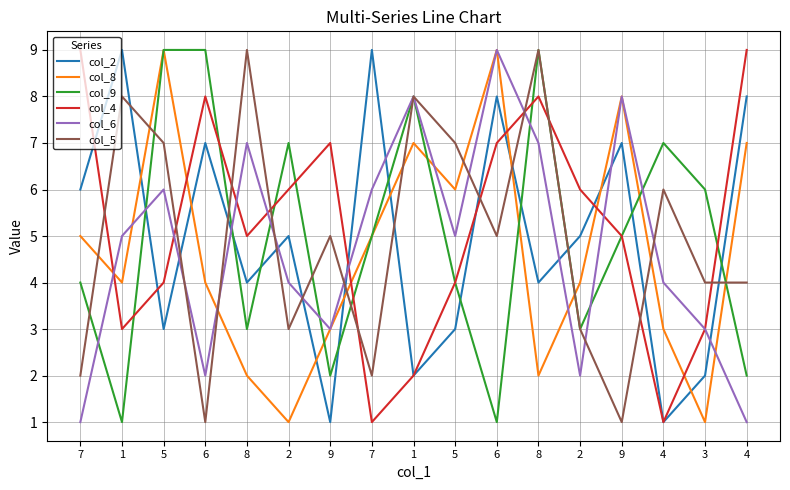

Reading right to left, list all the values displayed in this chart.

col_2: 4=8	3=2	4=1	9=7	2=5	8=4	6=8	5=3	1=2	7=9	9=1	2=5	8=4	6=7	5=3	1=9	7=6
col_8: 4=7	3=1	4=3	9=8	2=4	8=2	6=9	5=6	1=7	7=5	9=3	2=1	8=2	6=4	5=9	1=4	7=5
col_9: 4=2	3=6	4=7	9=5	2=3	8=9	6=1	5=4	1=8	7=5	9=2	2=7	8=3	6=9	5=9	1=1	7=4
col_4: 4=9	3=3	4=1	9=5	2=6	8=8	6=7	5=4	1=2	7=1	9=7	2=6	8=5	6=8	5=4	1=3	7=9
col_6: 4=1	3=3	4=4	9=8	2=2	8=7	6=9	5=5	1=8	7=6	9=3	2=4	8=7	6=2	5=6	1=5	7=1
col_5: 4=4	3=4	4=6	9=1	2=3	8=9	6=5	5=7	1=8	7=2	9=5	2=3	8=9	6=1	5=7	1=8	7=2